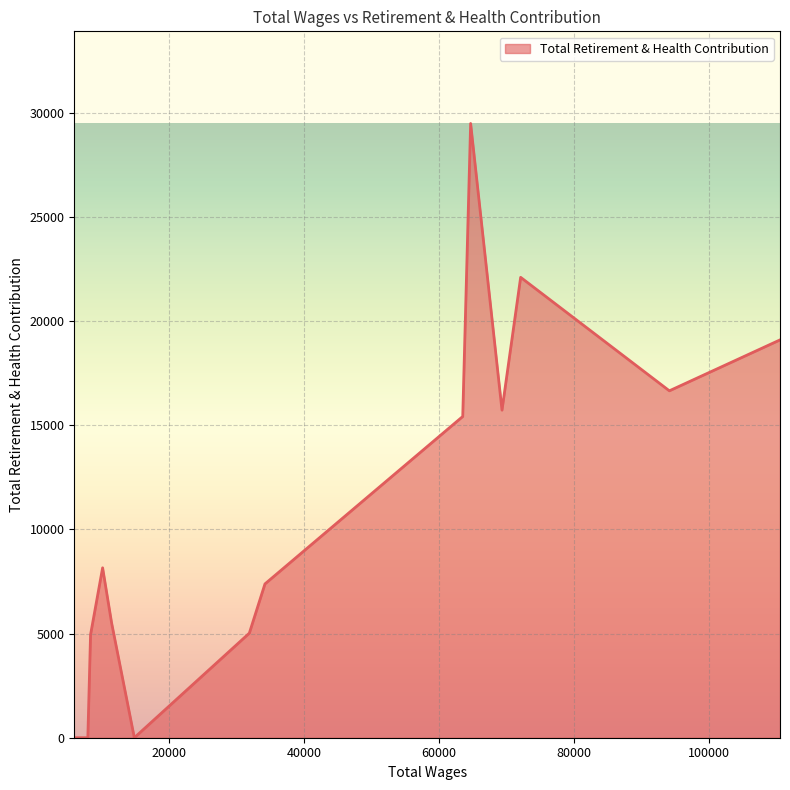

What is the difference between the maximum and minimum values?

29499